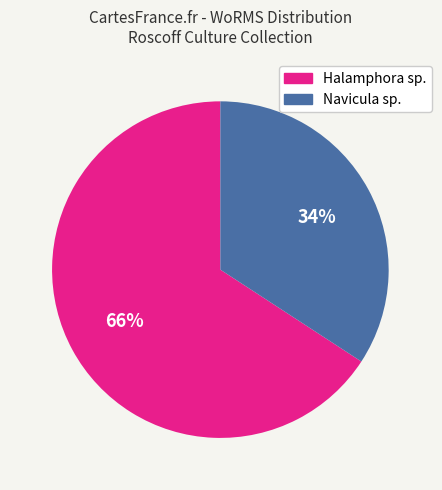

Does any single category account for the majority?

Yes